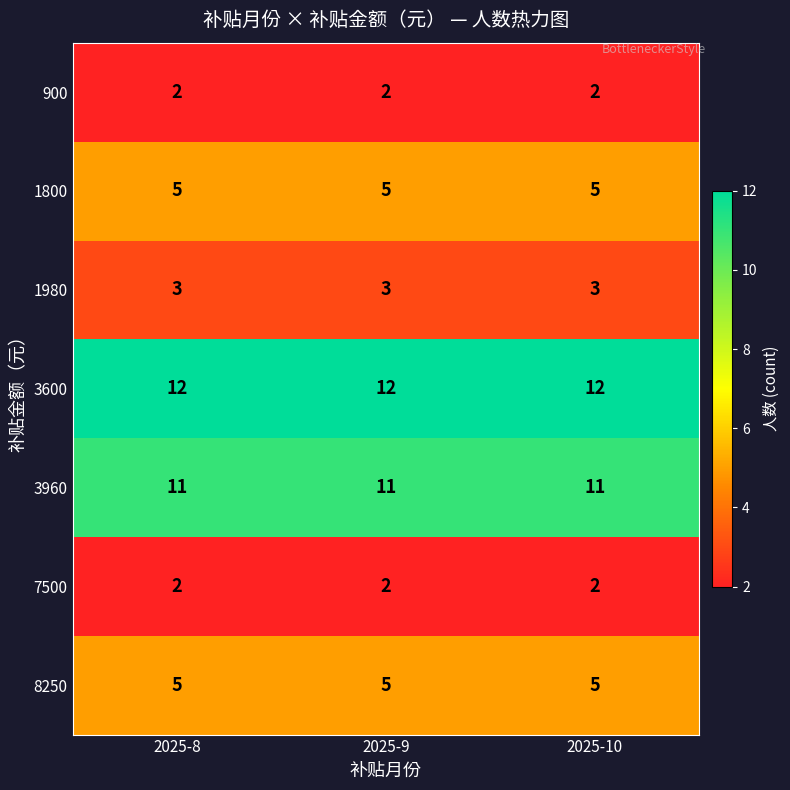

What is the minimum value for 3960?

11